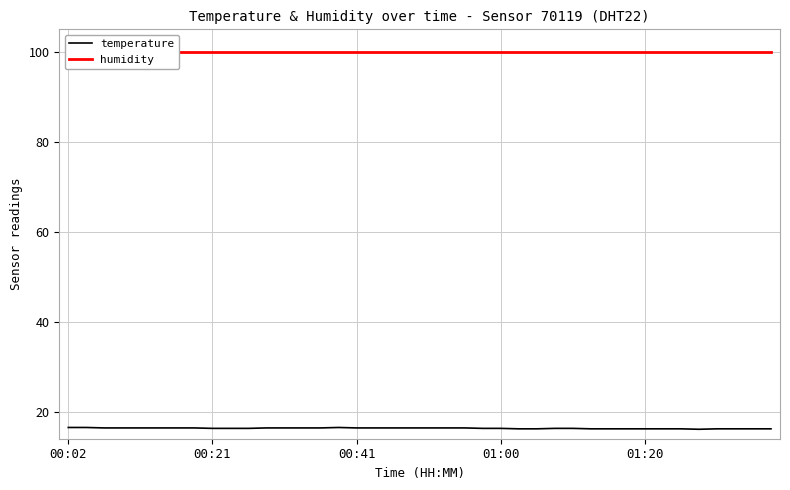

How many interior local peaks does the temperature series have?

1